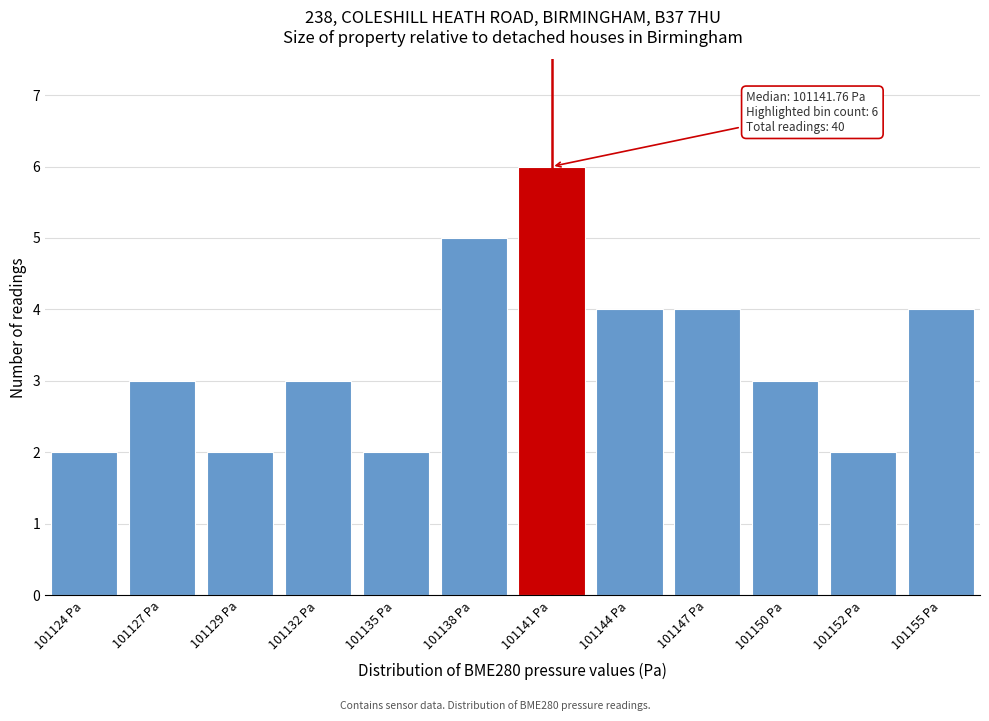

Reading left to right, transcribe all the data shown in this chart.

101124 Pa=2	101127 Pa=3	101129 Pa=2	101132 Pa=3	101135 Pa=2	101138 Pa=5	101141 Pa=6	101144 Pa=4	101147 Pa=4	101150 Pa=3	101152 Pa=2	101155 Pa=4